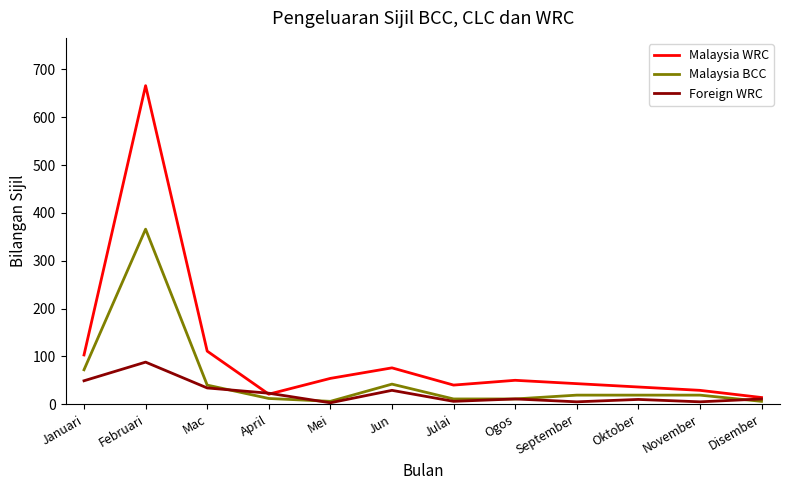

True or false: Malaysia WRC has a value of 21 at April.

True